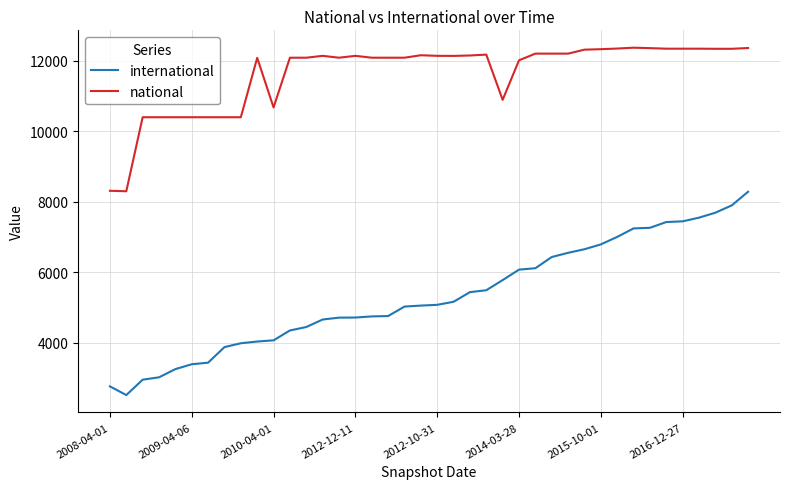

True or false: national and international intersect in this chart.

False